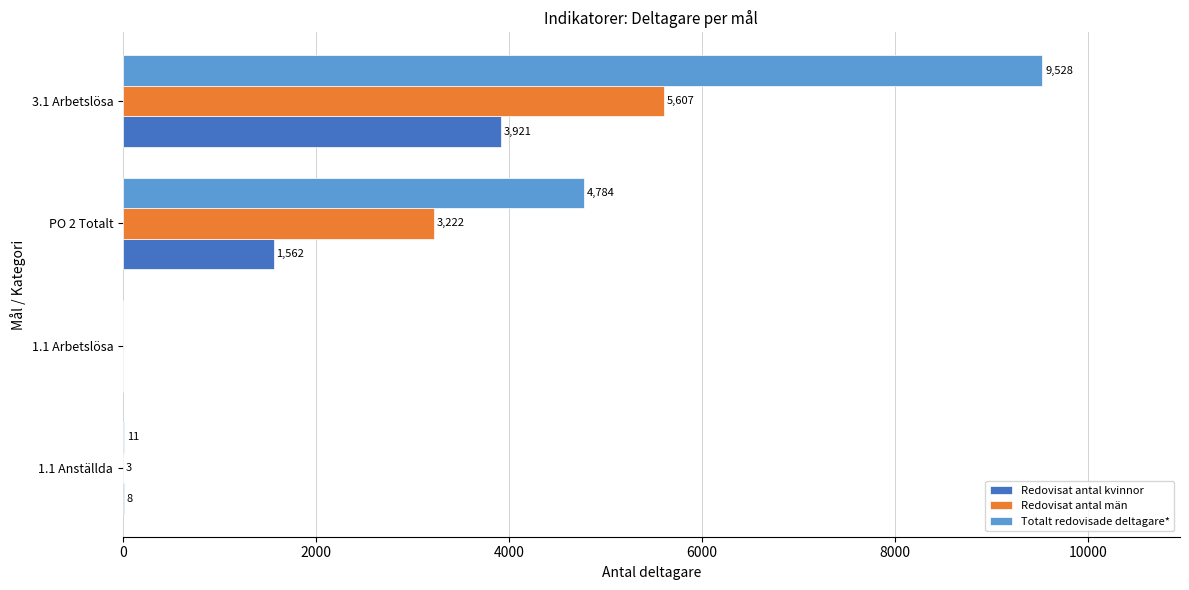

Which series has the largest total across all categories?

Totalt redovisade deltagare*